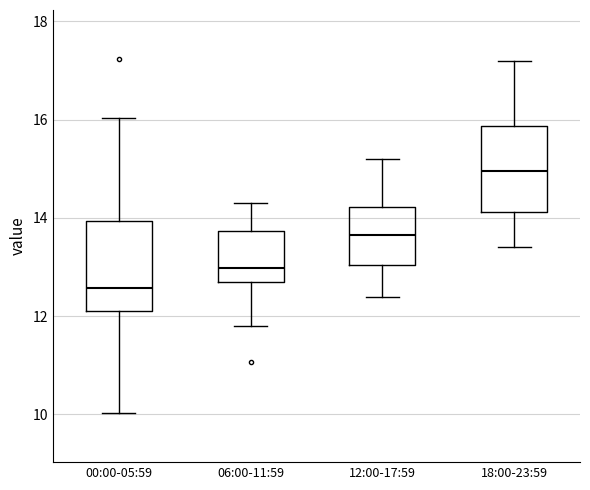

Reading left to right, transcribe this box plot: for each box, give where its median line is, the range the box spans, and where its two whiskers end, as read against the y-axis. The values are not printed on the chart, so give them approximately, as read against the axis.

00:00-05:59: median 12.6, box 12.2 to 14.0, whiskers 10.0 to 16.0
06:00-11:59: median 13.0, box 12.8 to 13.8, whiskers 11.8 to 14.4
12:00-17:59: median 13.6, box 13.0 to 14.2, whiskers 12.4 to 15.2
18:00-23:59: median 15.0, box 14.2 to 15.8, whiskers 13.4 to 17.2